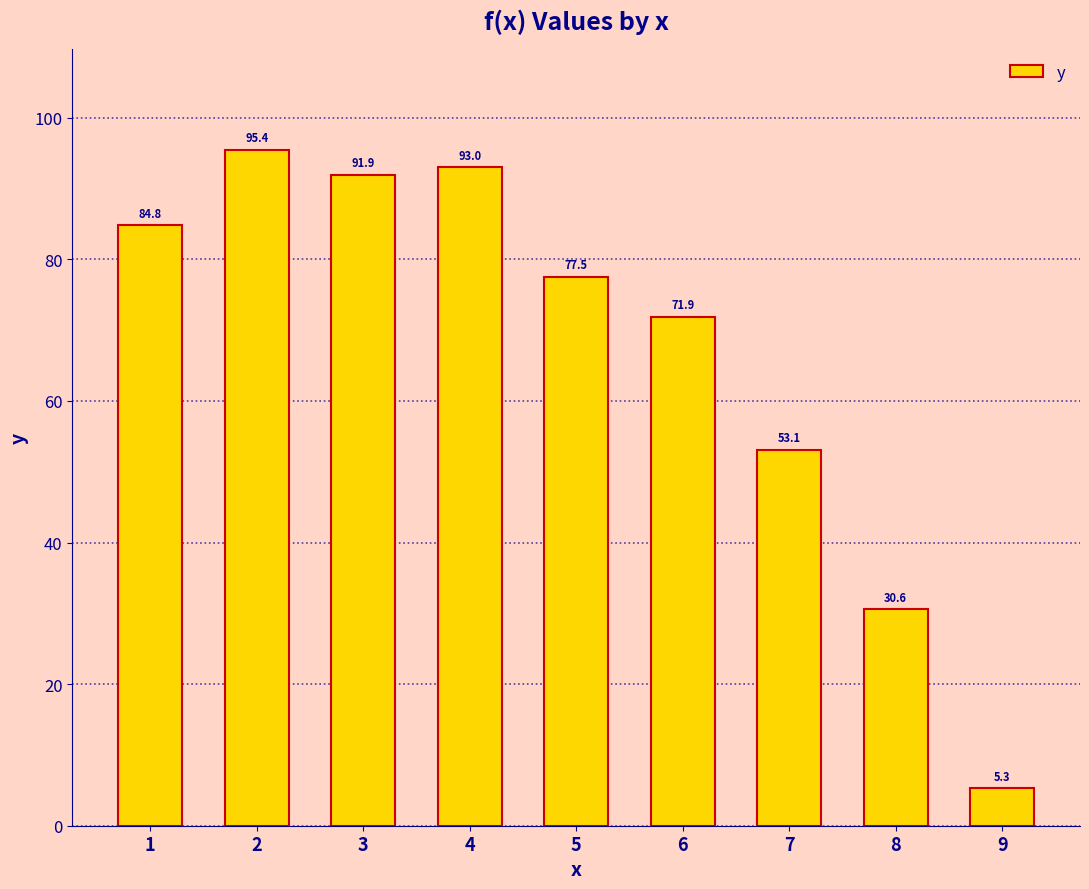

What is the value of the 1st bar from the left?

84.8